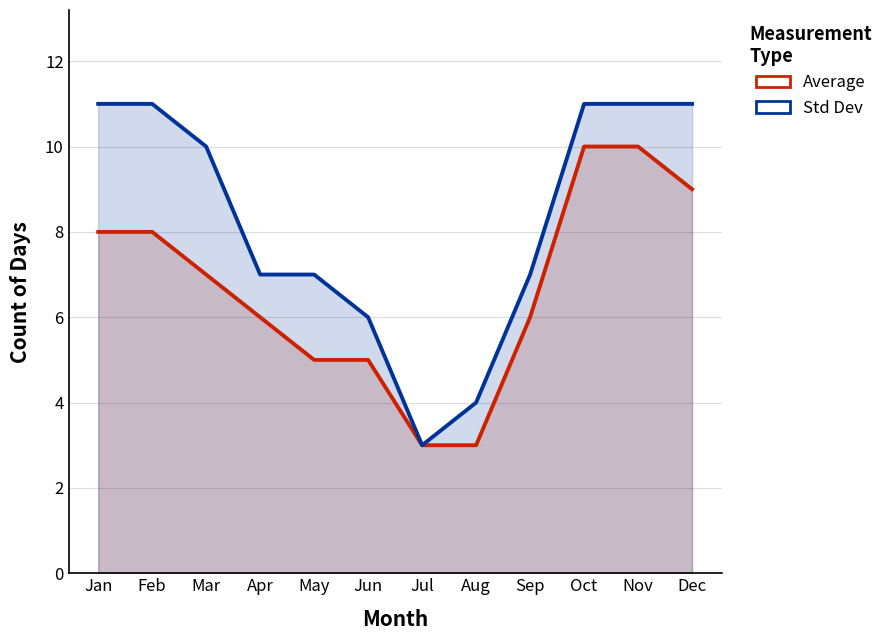

What is the lowest value of the Average series?

3